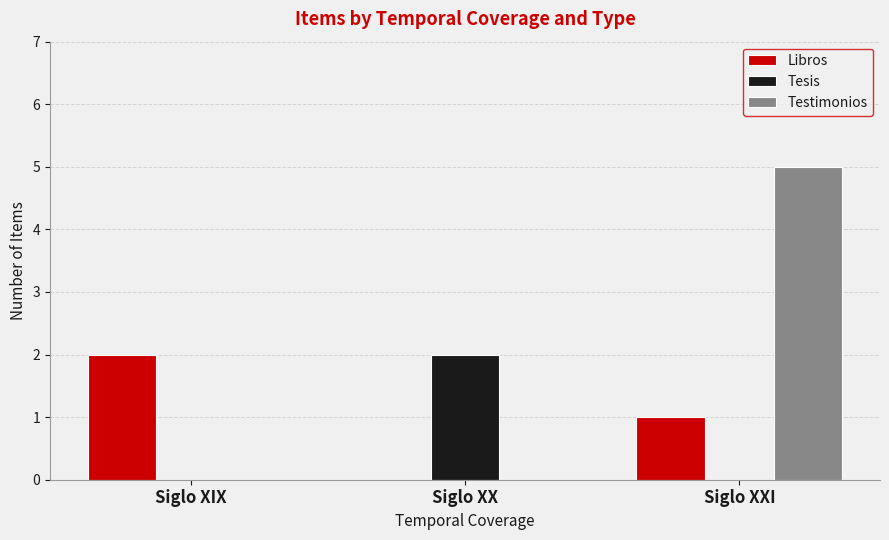

What is the maximum value shown in the chart?

5